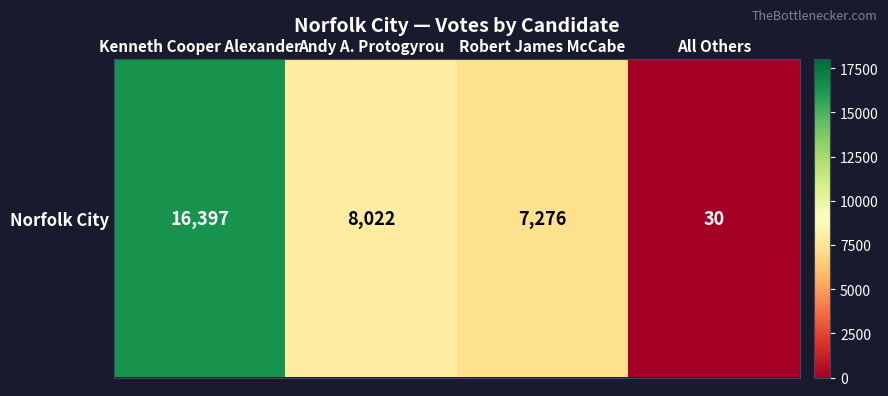

What is the change in value from Kenneth Cooper Alexander to Robert James McCabe?

-9121